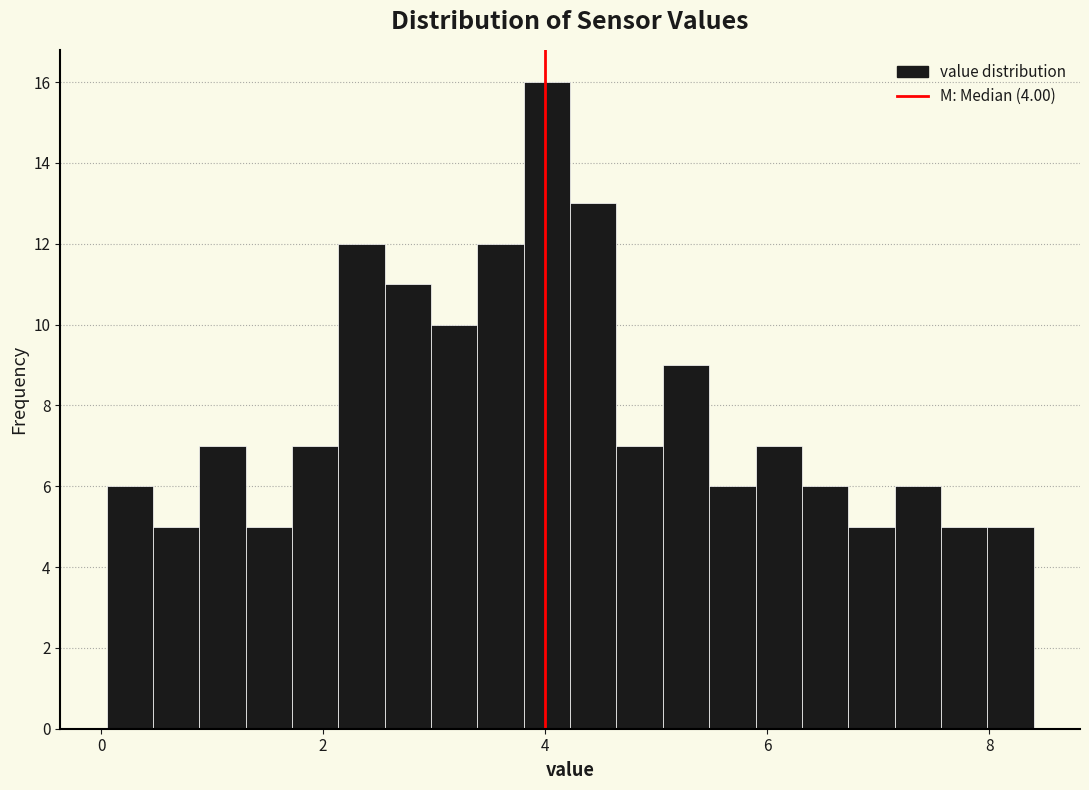

Read against the x-axis, roughly where is the centre of the tallest bar?

4.0